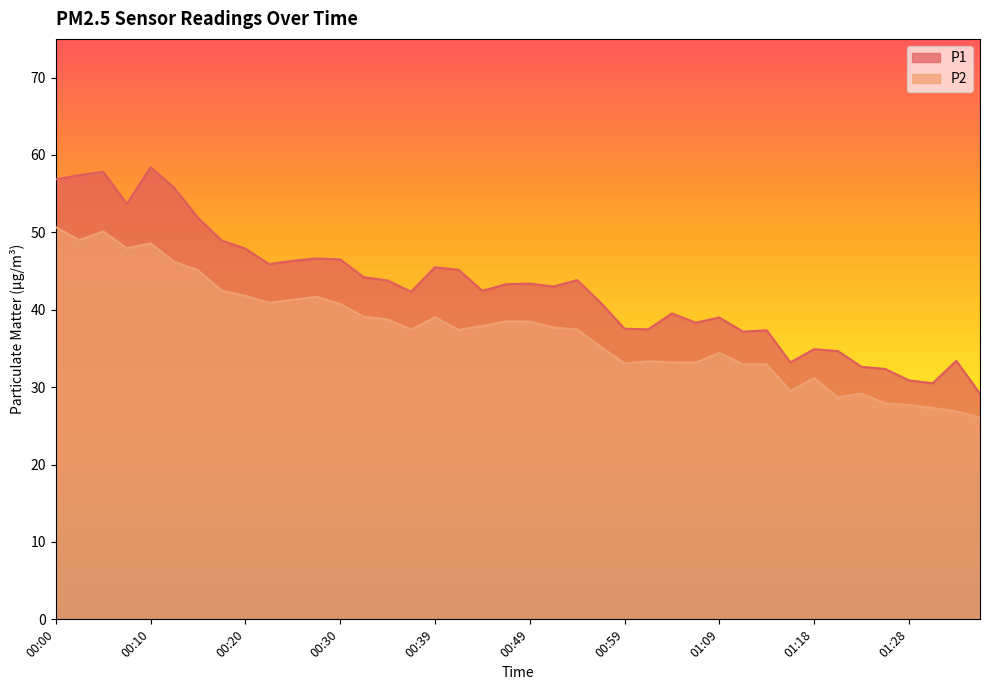

How many lines are shown in the chart?

2